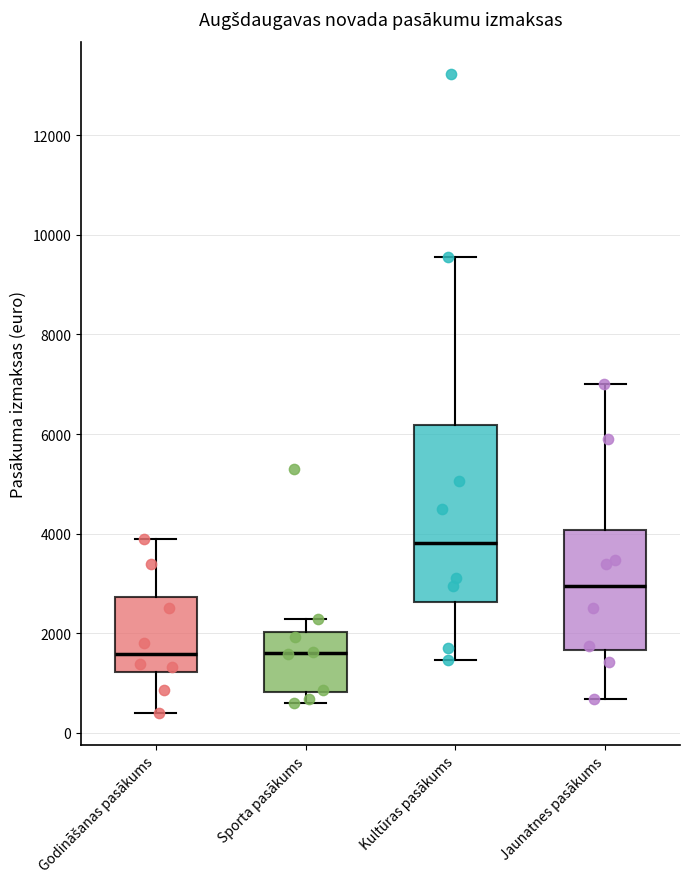

Where does the upper whisker of the box for Kultūras pasākums end on the y-axis? The values are not printed on the chart, so give them approximately, as read against the axis.

9600